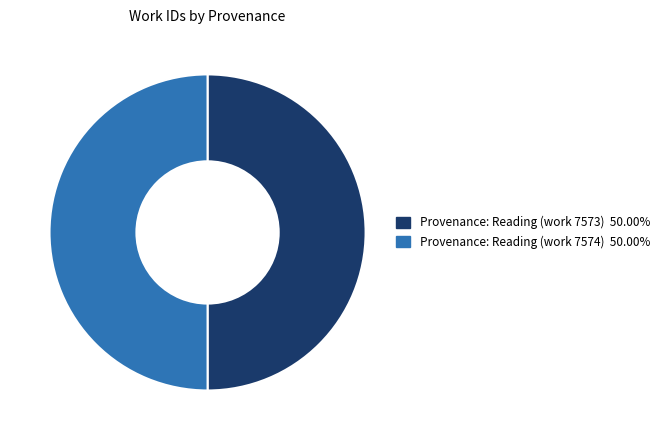

Approximately how many times larger is the value at Provenance: Reading (work 7573) compared to Provenance: Reading (work 7574)?

1.0